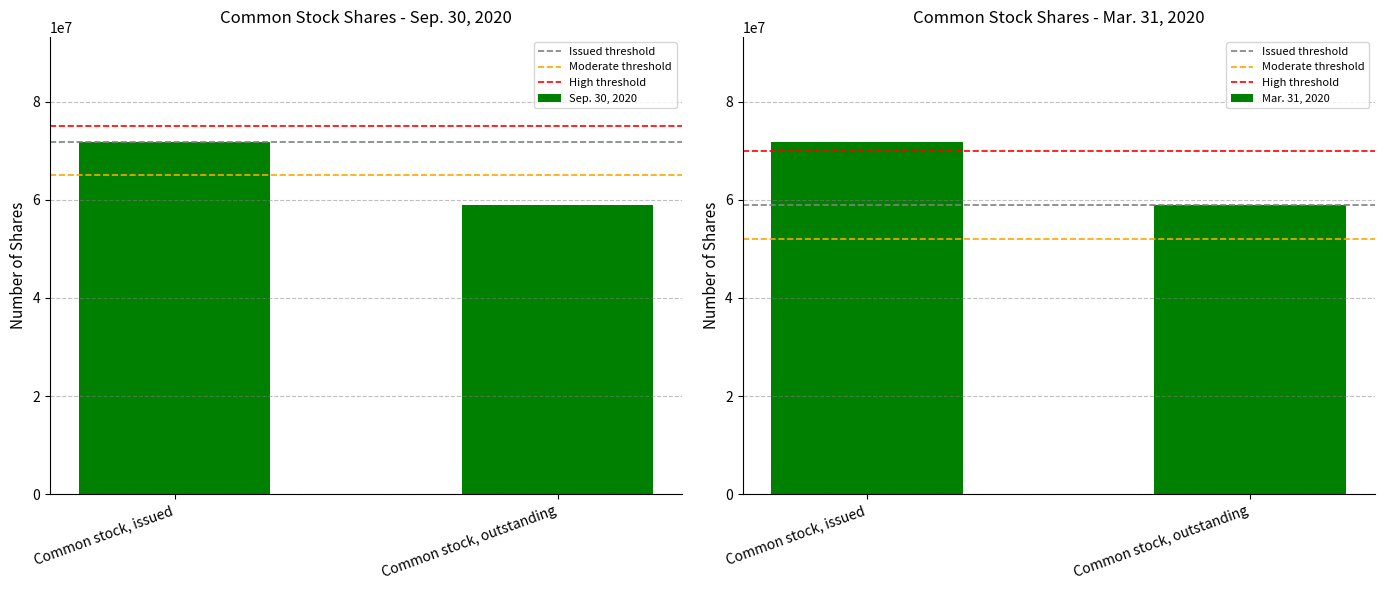

What is the label of the 2nd bar from the right?

Common stock, issued